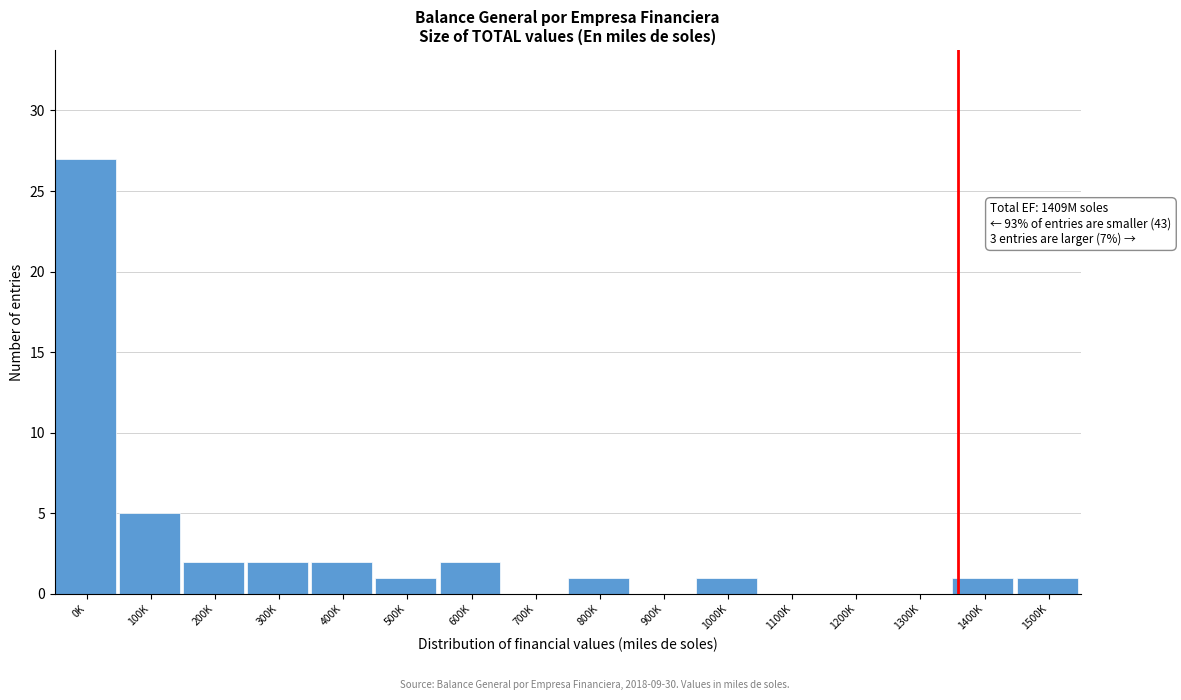

Reading left to right, list all the values displayed in this chart.

0K=27	100K=5	200K=2	300K=2	400K=2	500K=1	600K=2	700K=0	800K=1	900K=0	1000K=1	1100K=0	1200K=0	1300K=0	1400K=1	1500K=1